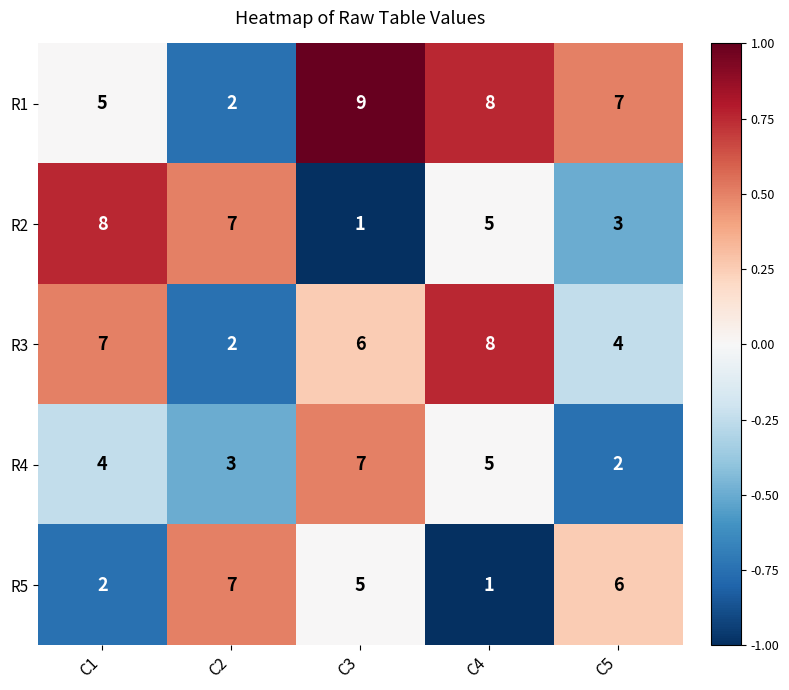

The value of R3 at C2 is 2. True or false?

True